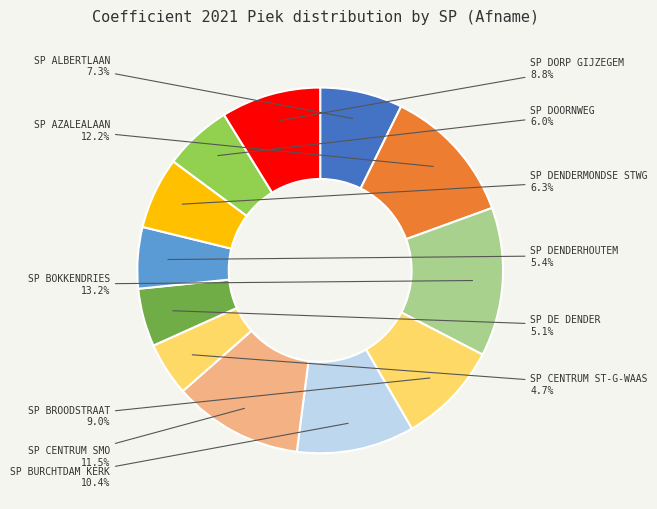

Count the number of slices in the pie.

12